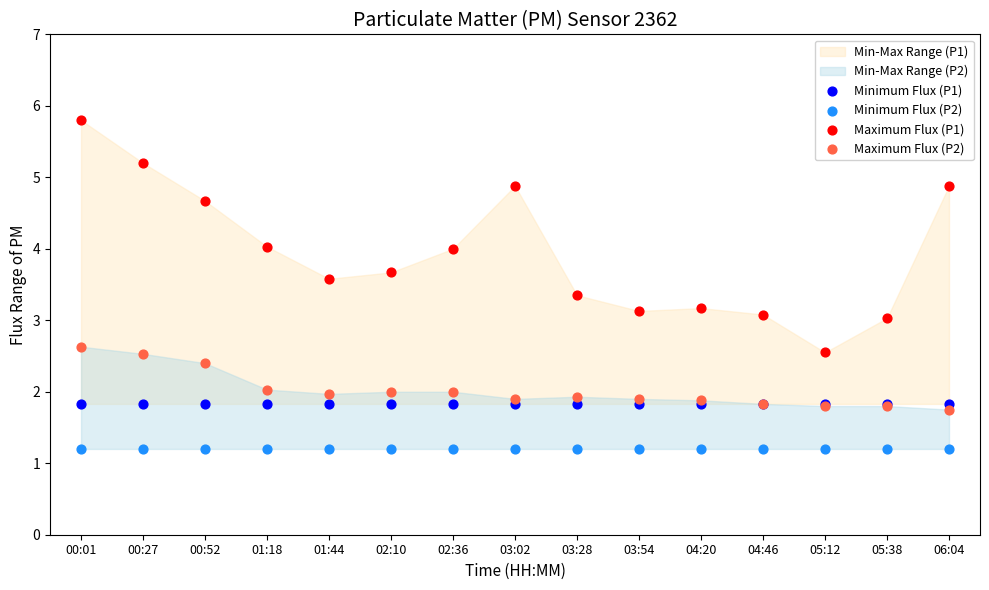

Which series reaches the minimum Y coordinate?

Minimum Flux (P2)